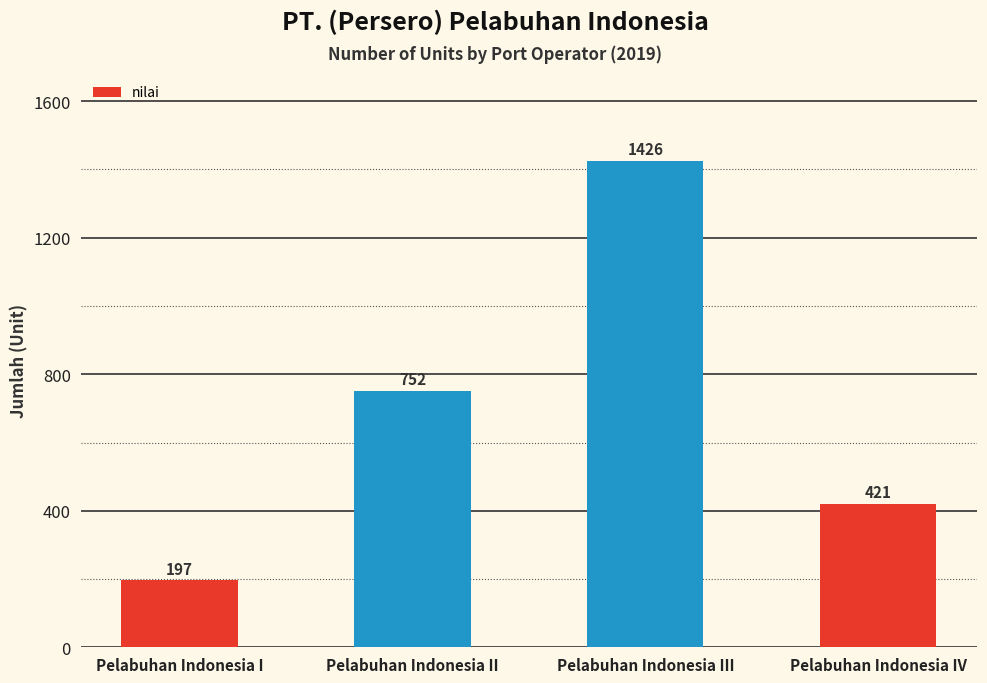

How many categories are shown in the chart?

4